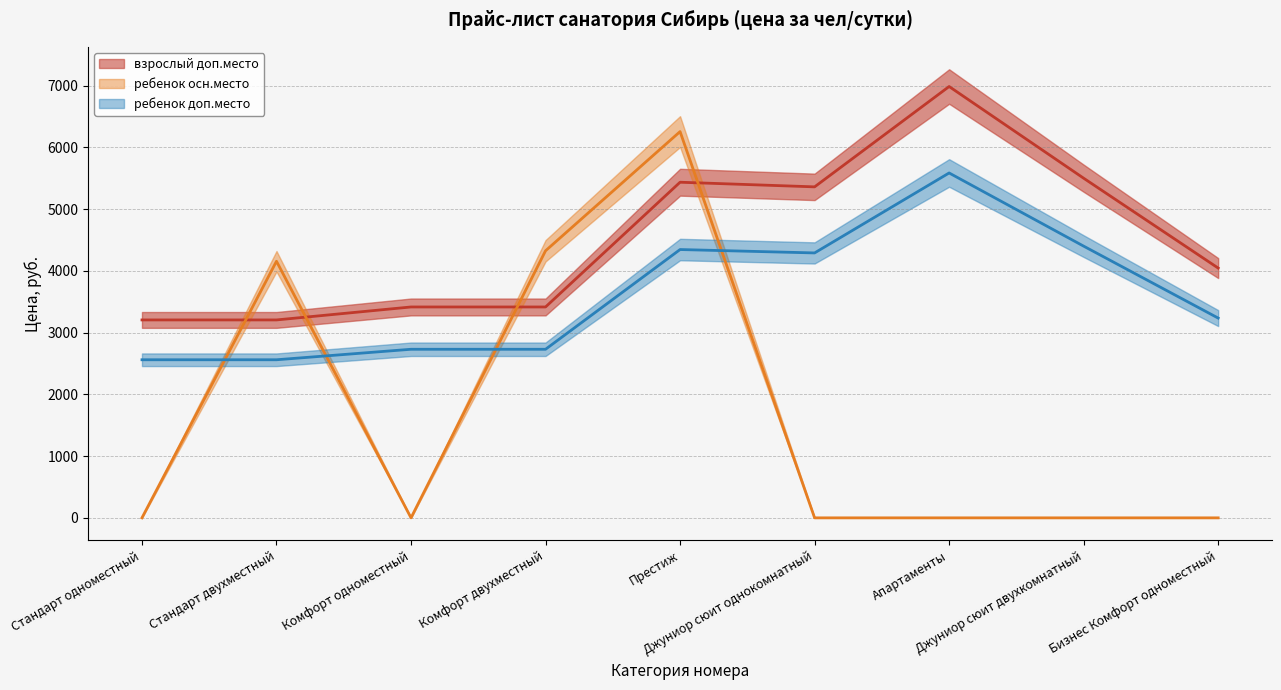

At how many categories does at least one series exceed 1950?

9